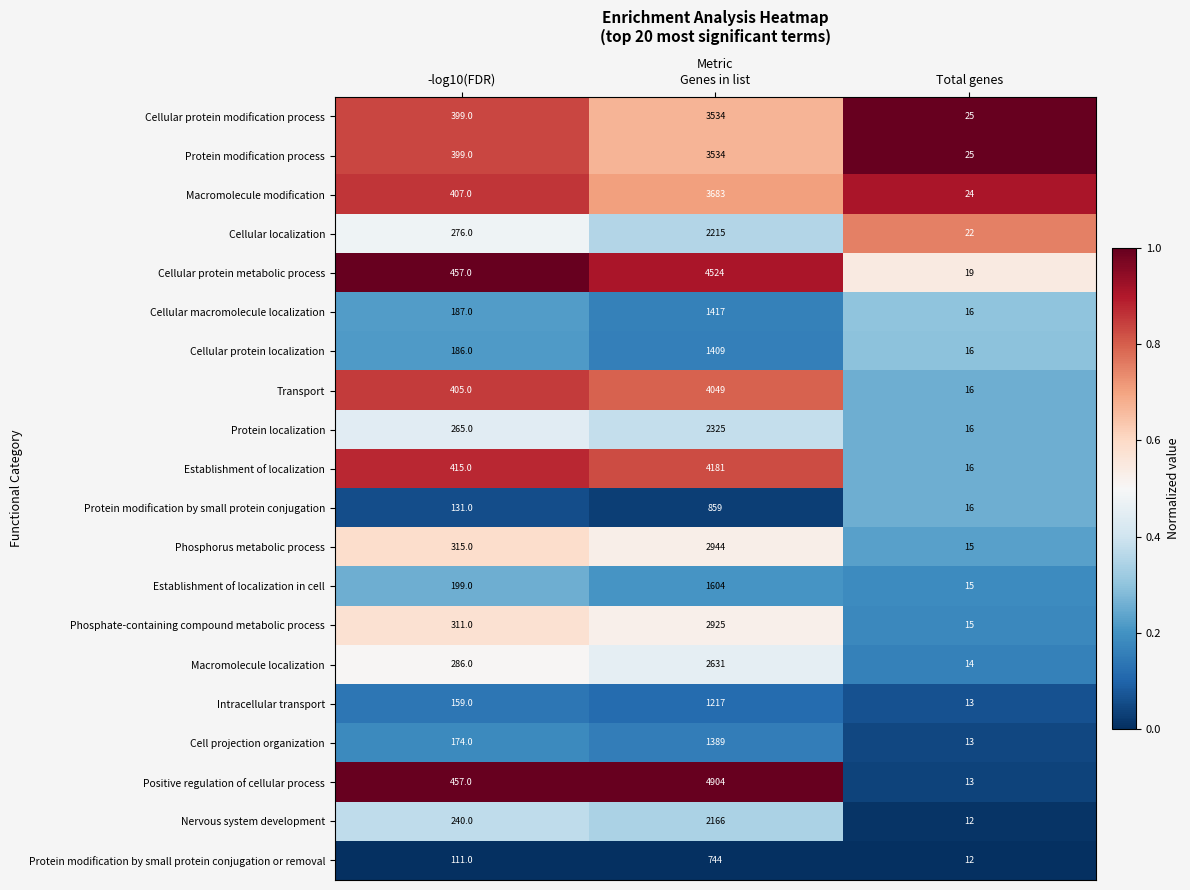

Count the Macromolecule modification values in the range 24 to 3683.

3